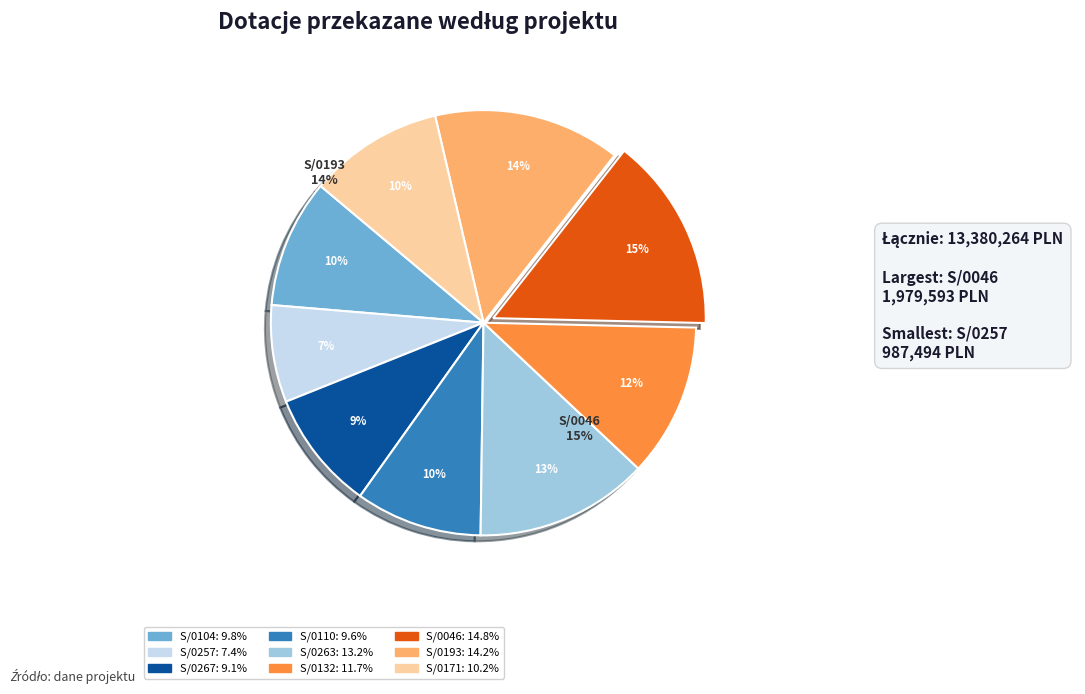

Which slice is the largest?

S/0046